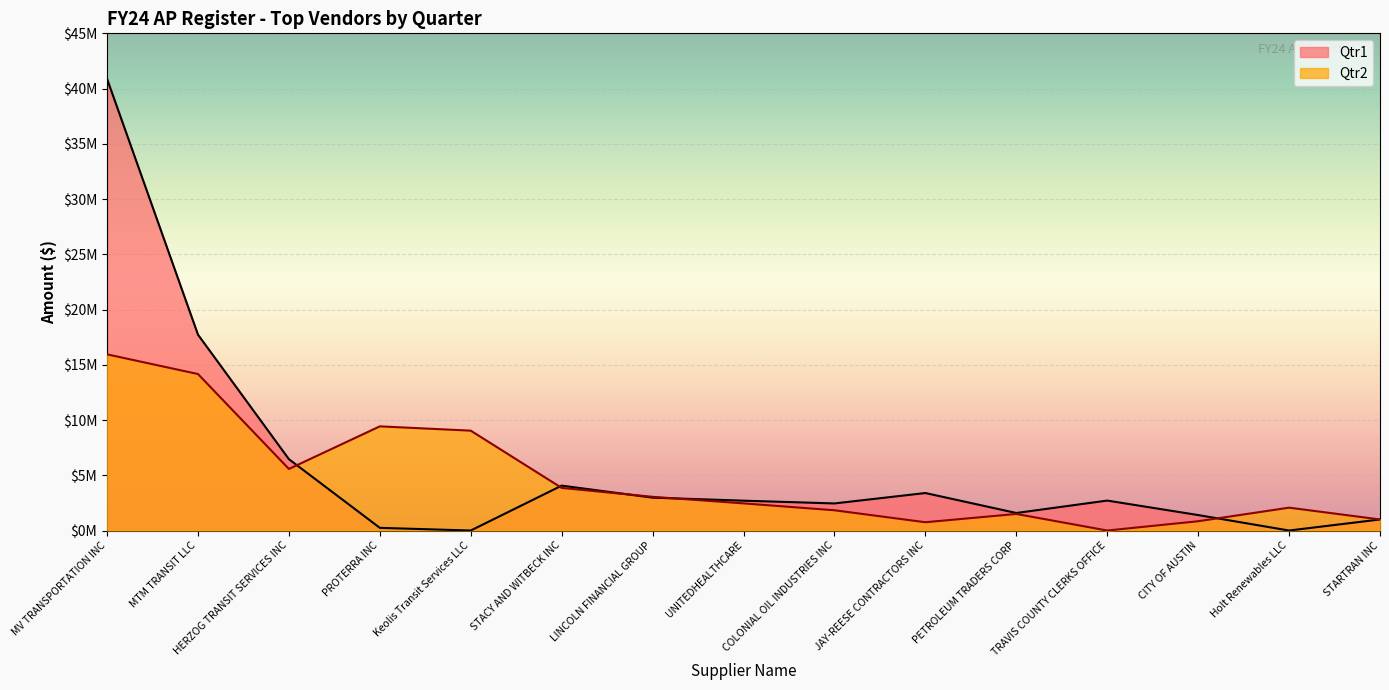

Rank the categories by Qtr2 value from highest to lowest.

MV TRANSPORTATION INC, MTM TRANSIT LLC, PROTERRA INC, Keolis Transit Services LLC, HERZOG TRANSIT SERVICES INC, STACY AND WITBECK INC, LINCOLN FINANCIAL GROUP, UNITEDHEALTHCARE, Holt Renewables LLC, COLONIAL OIL INDUSTRIES INC, PETROLEUM TRADERS CORP, STARTRAN INC, CITY OF AUSTIN, JAY-REESE CONTRACTORS INC, TRAVIS COUNTY CLERKS OFFICE